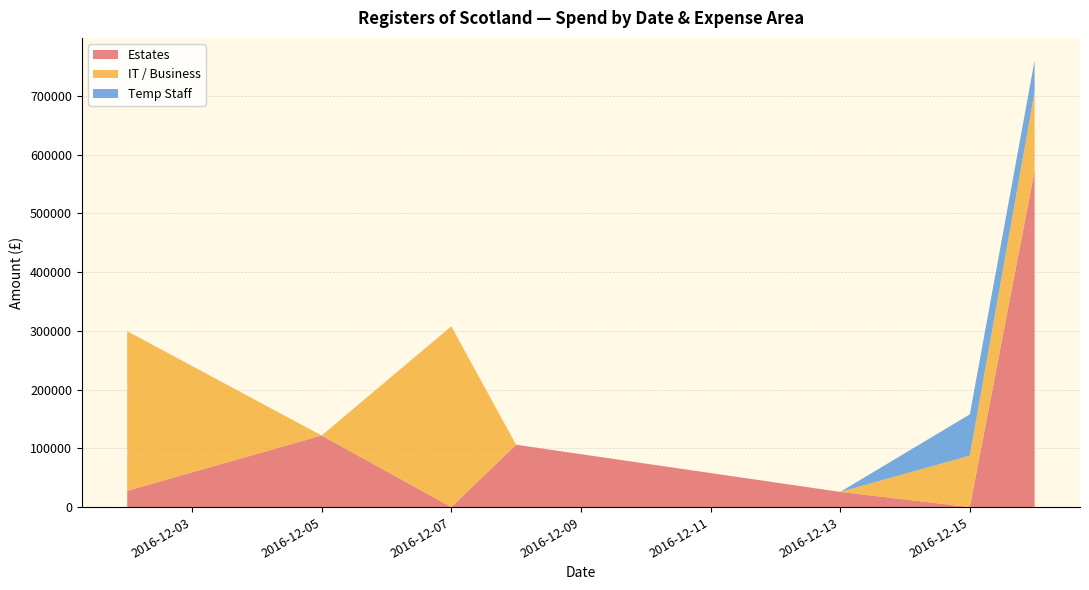

What is the total value across all series at 2016-12-15?

157897.4